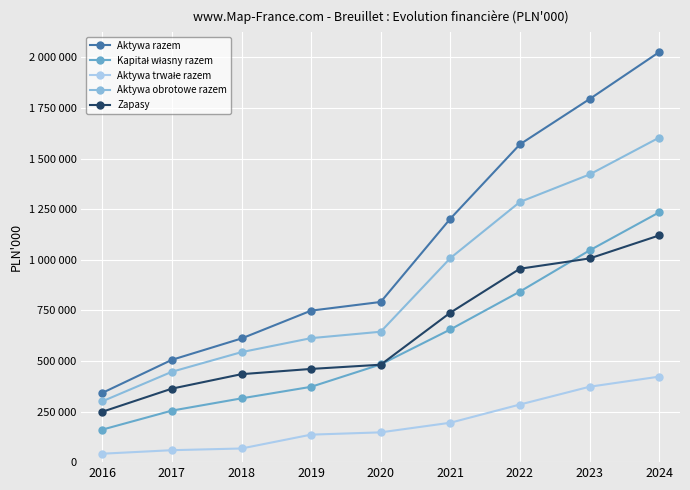

True or false: Aktywa trwałe razem and Aktywa razem cross at least once.

False